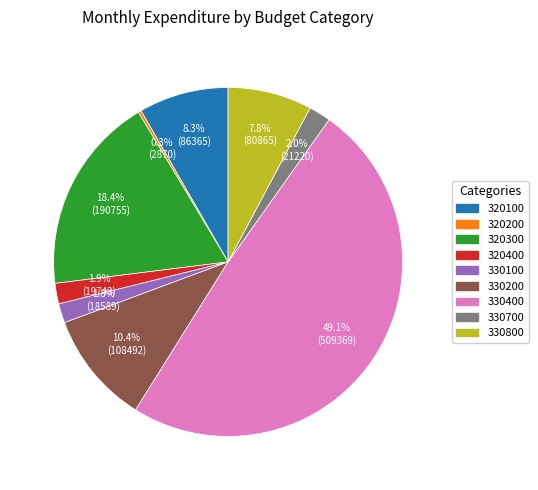

Does any single category account for the majority?

No